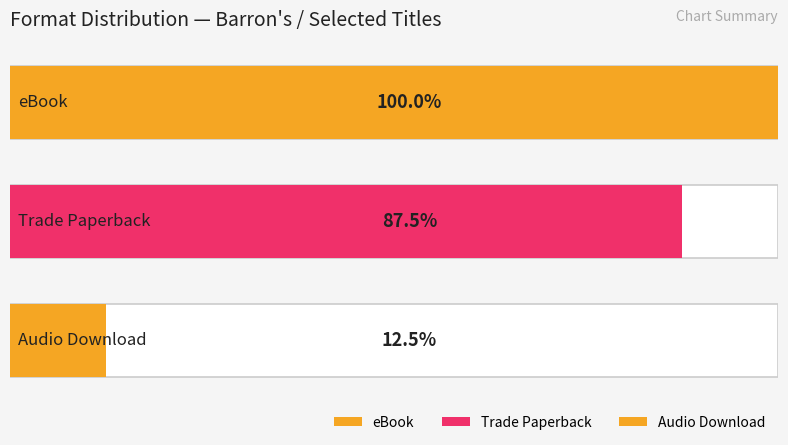

Where is Count nearest to the value 2?

Trade Paperback